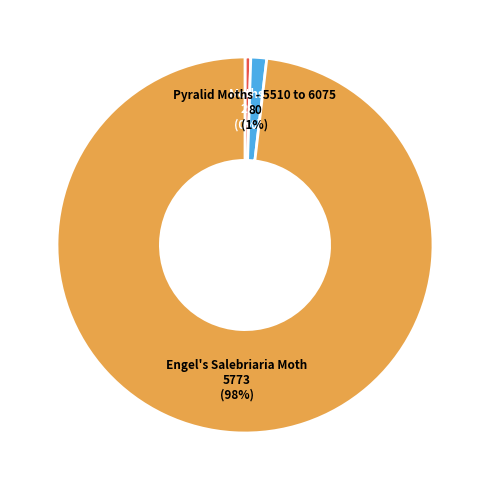

Which has a higher value, Moths or Engel's Salebriaria Moth?

Engel's Salebriaria Moth